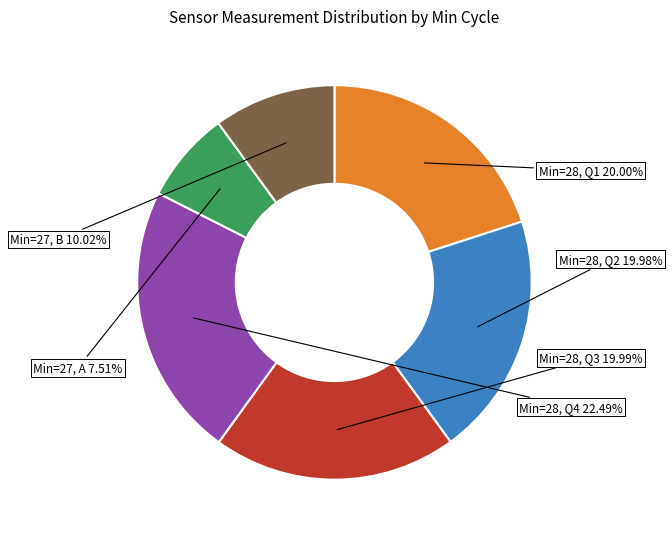

Is the sum of Min=28, Q3 and Min=28, Q4 greater than half?

No